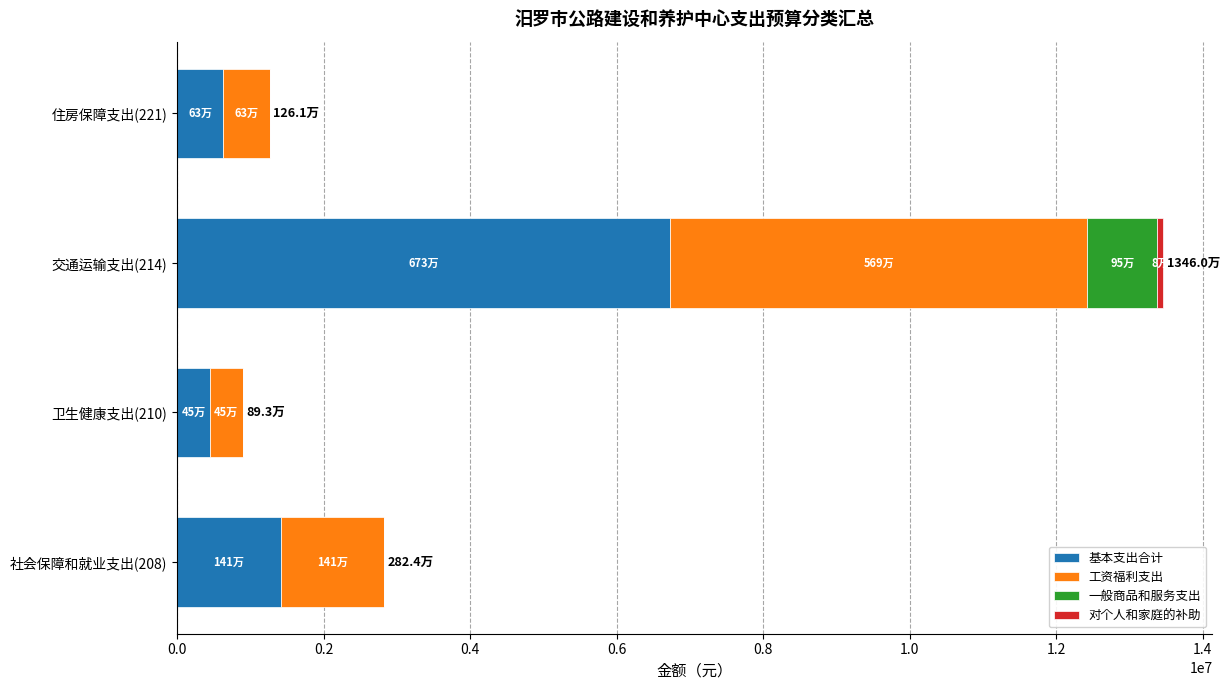

At which category is the sum across all series the highest?

交通运输支出(214)